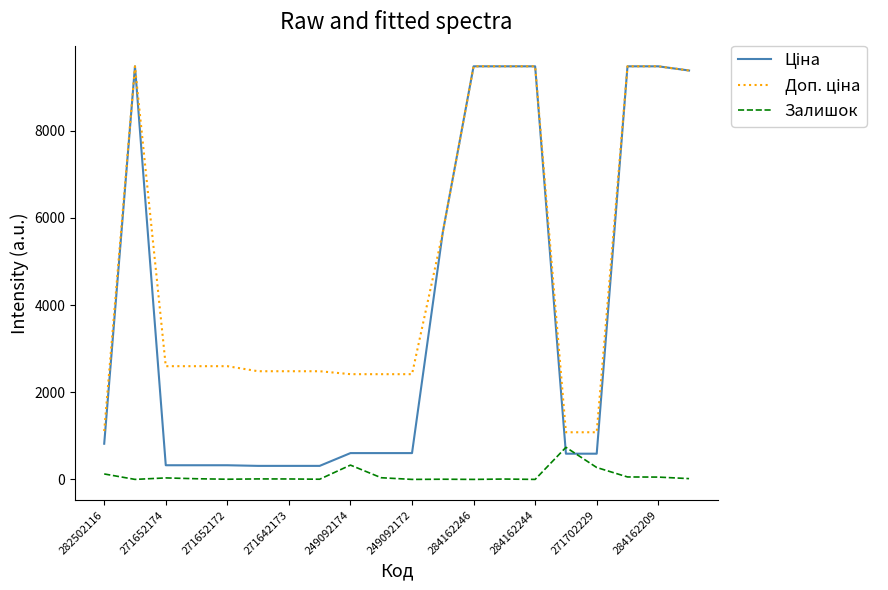

What is the maximum value shown in the chart?

9480.1